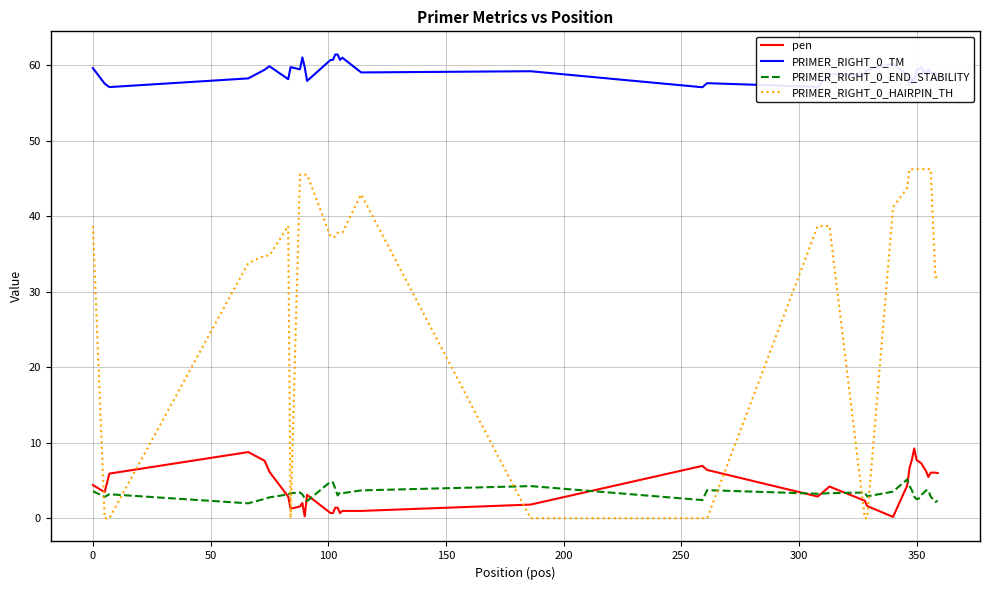

True or false: PRIMER_RIGHT_0_TM and PRIMER_RIGHT_0_HAIRPIN_TH cross at least once.

False